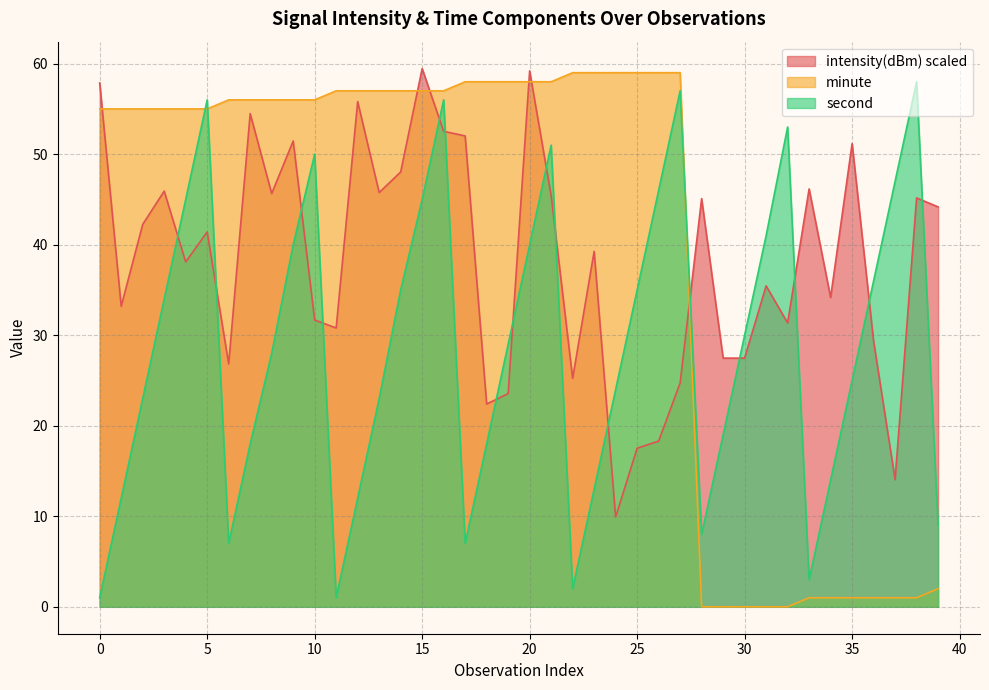

How many series are shown in this chart?

3